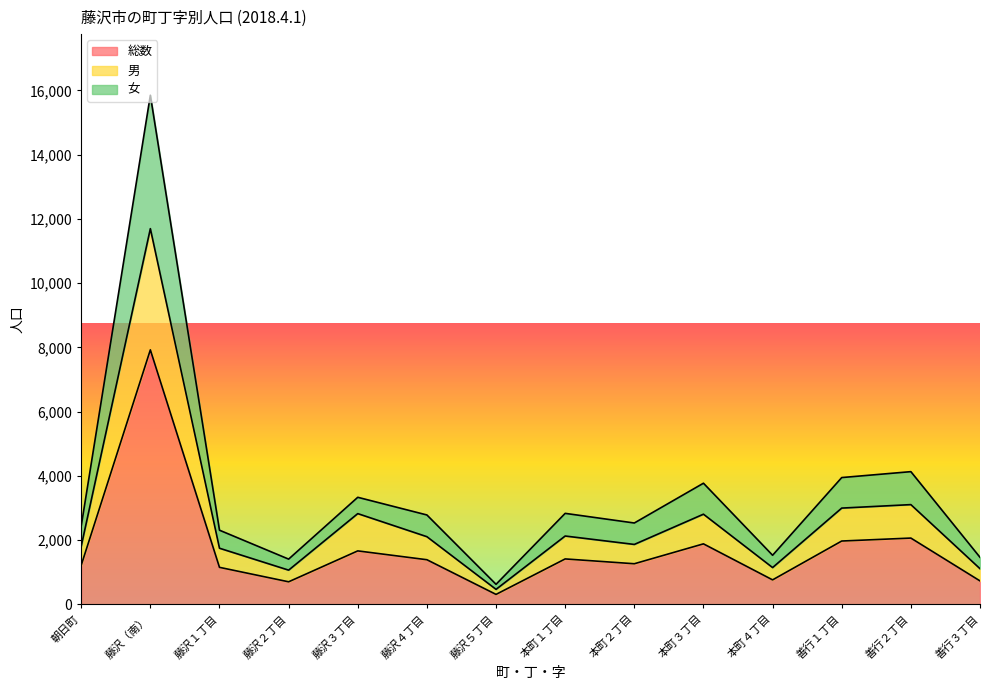

Reading right to left, what are all the values shown in this chart?

総数: 734	2067	1975	766	1887	1268	1418	314	1393	1668	706	1156	7924	1221
男: 1114	3108	3000	1149	2810	1869	2131	471	2110	2828	1069	1751	11696	1812
女: 1468	4134	3950	1532	3774	2536	2836	628	2786	3336	1412	2312	15848	2442